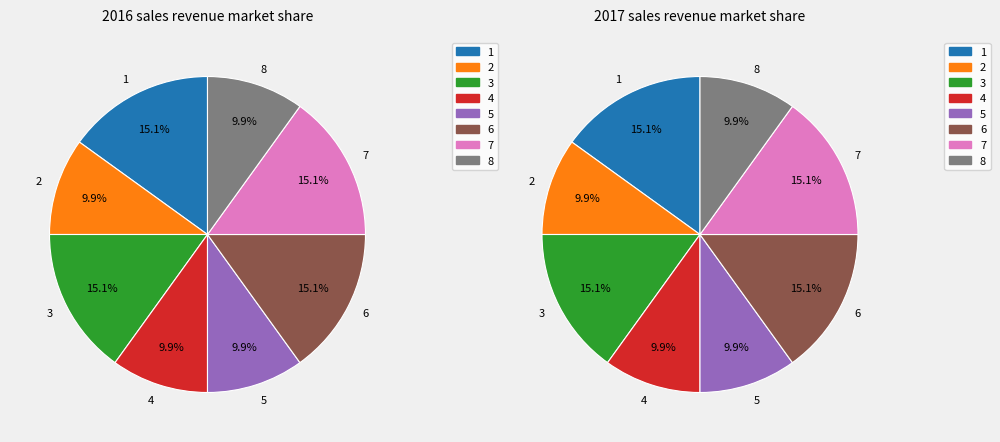

What is the largest slice in the pie chart?

1